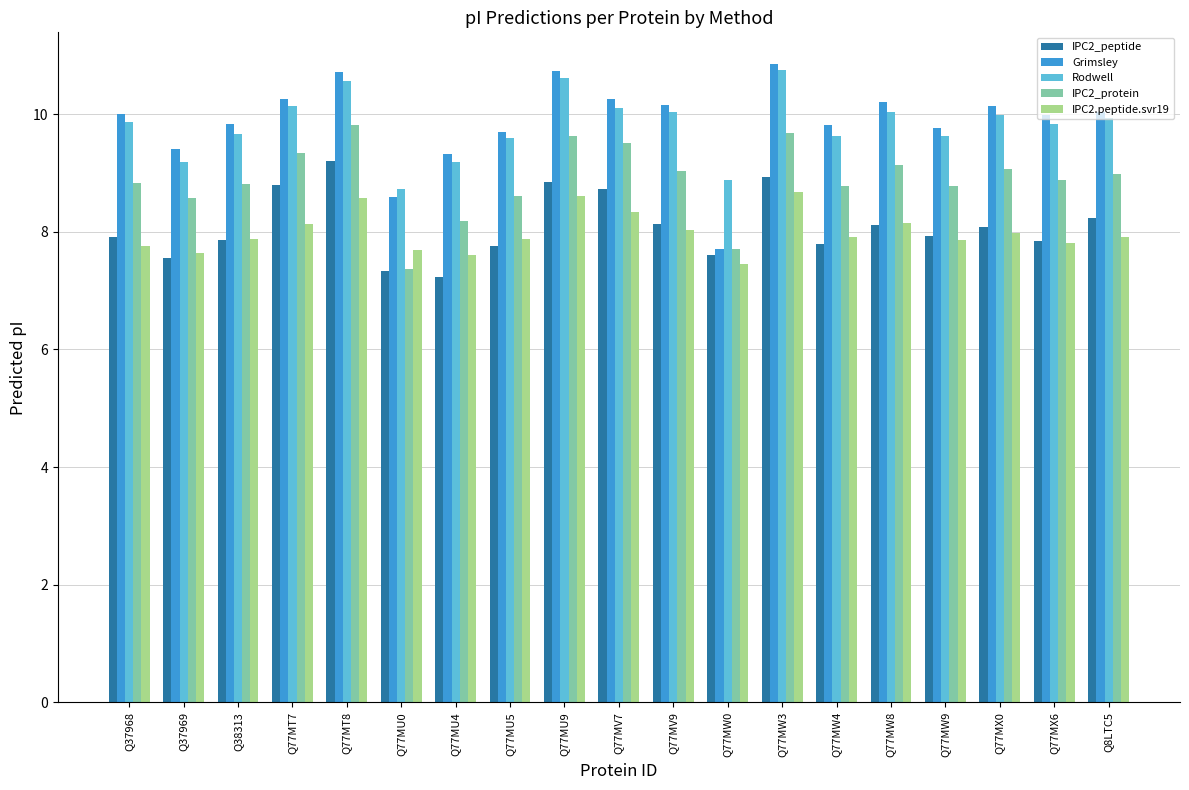

What is the minimum value shown in the chart?

7.2